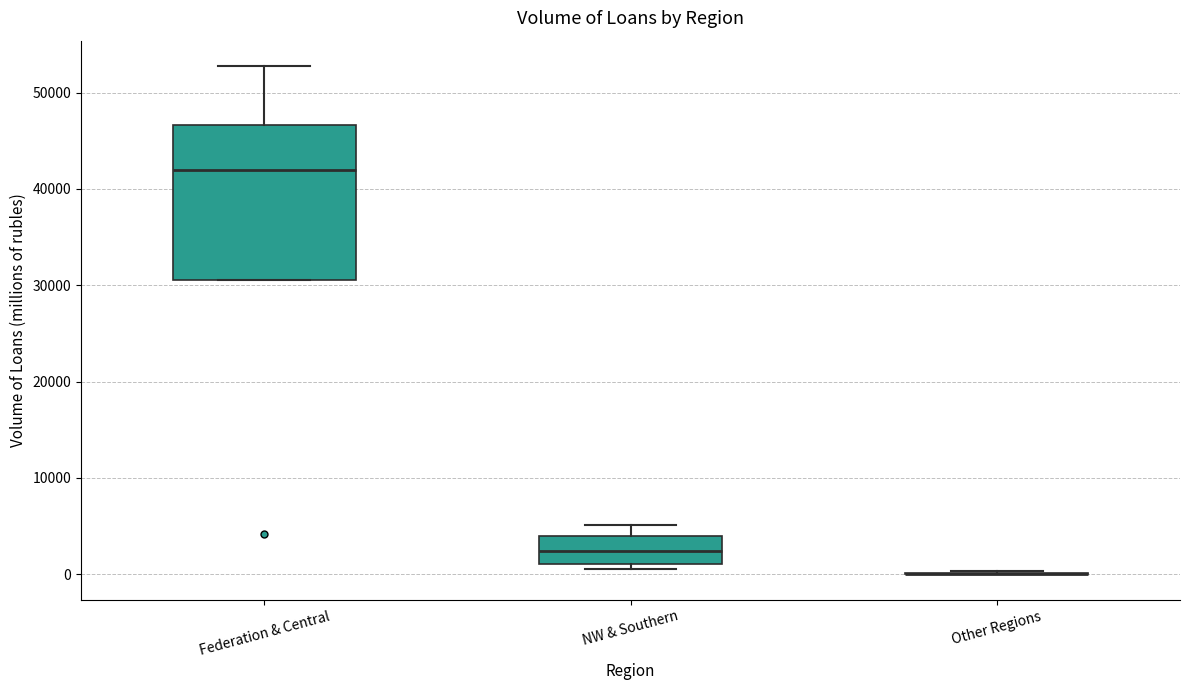

Reading left to right, transcribe this box plot: for each box, give where its median line is, the range the box spans, and where its two whiskers end, as read against the y-axis. The values are not printed on the chart, so give them approximately, as read against the axis.

Federation & Central: median 42000, box 31000 to 47000, whiskers 31000 to 53000
NW & Southern: median 2000, box 1000 to 4000, whiskers 1000 (just below the box's lower edge) to 5000
Other Regions: box collapsed to a line at 0, whiskers 0 to 0